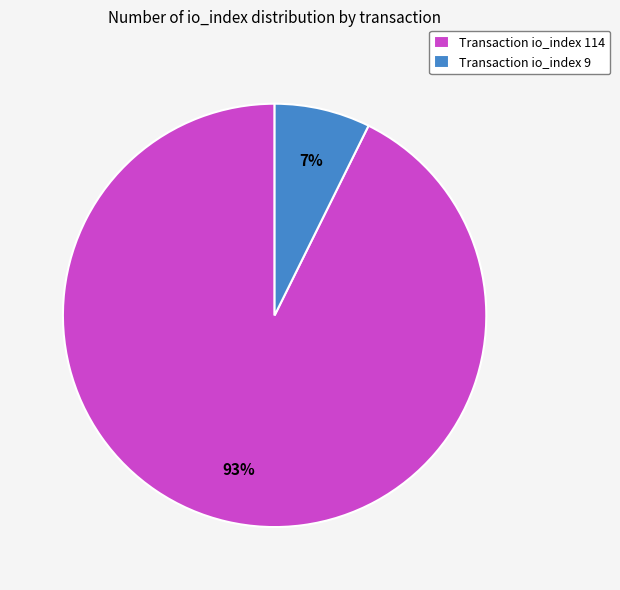

Which slice represents more than half of the pie?

Transaction io_index 114